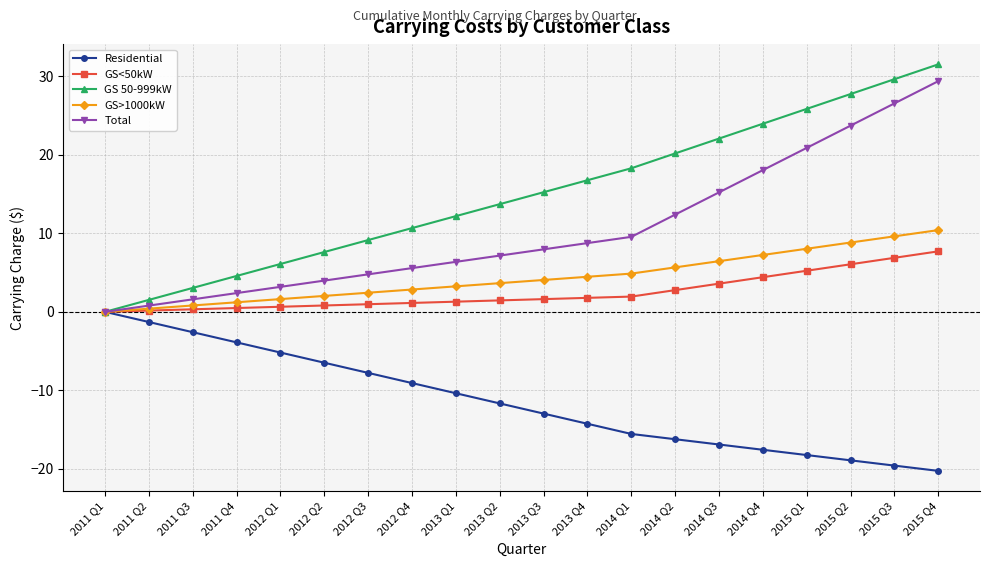

What is the approximate value of GS 50-999kW at 2012 Q1?

6.1